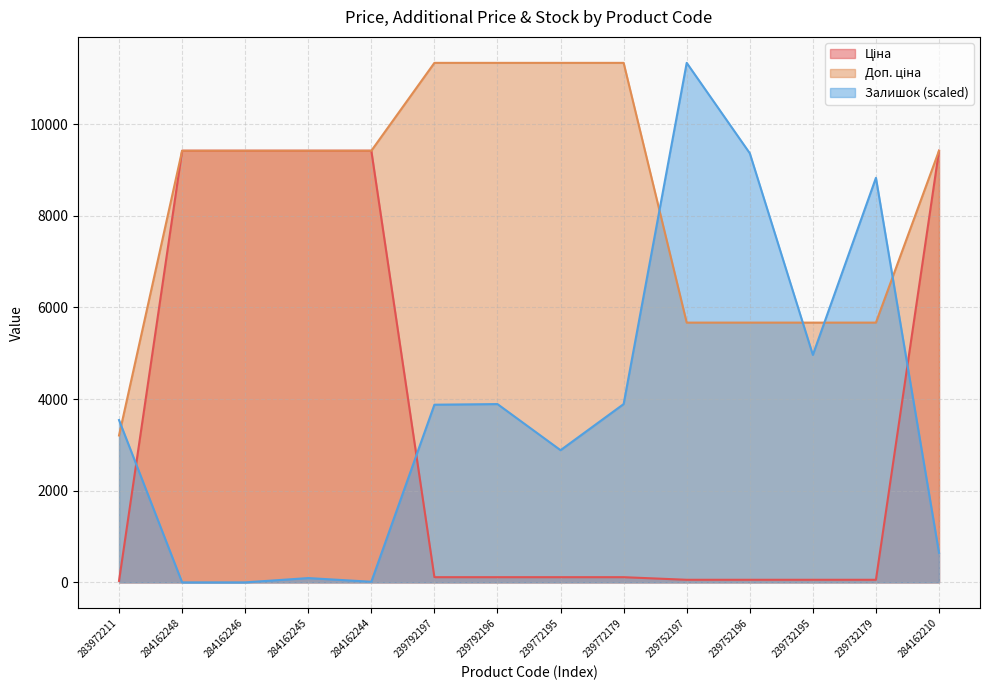

In Залишок, how many points are higher than both neighbors (excluding endpoints)?

4